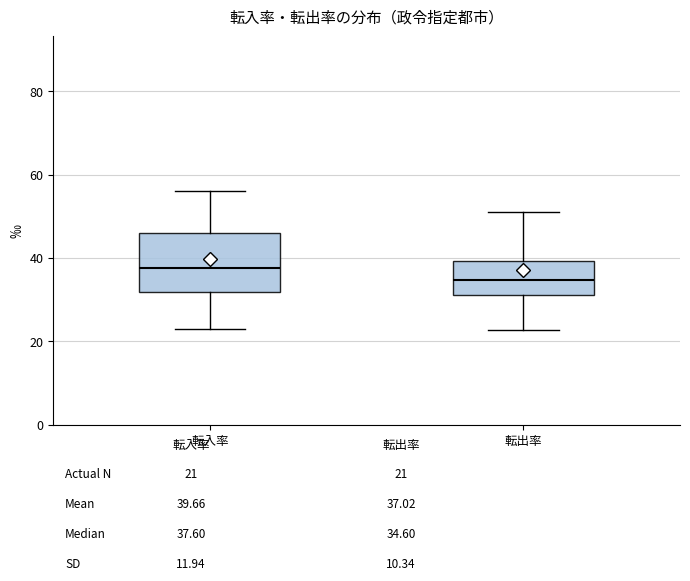

Which box has the lowest median line?

転出率